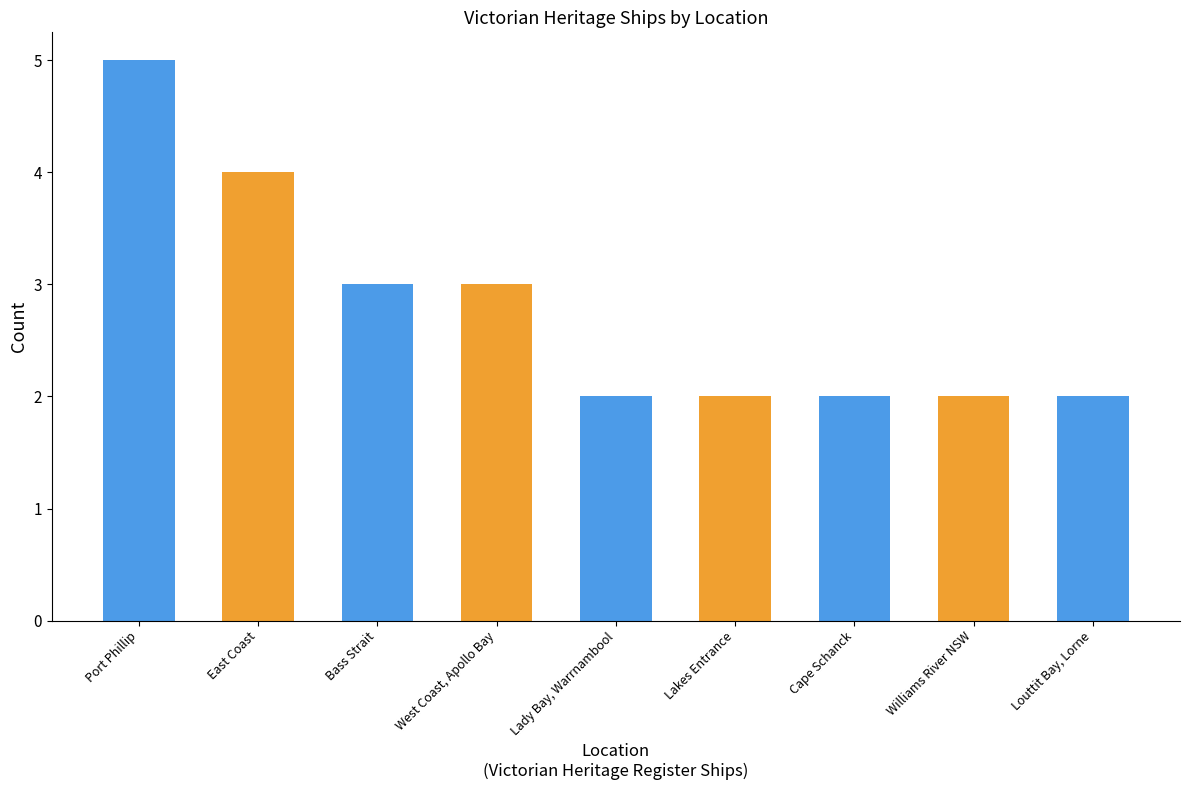

How many values are between 2 and 3?

7